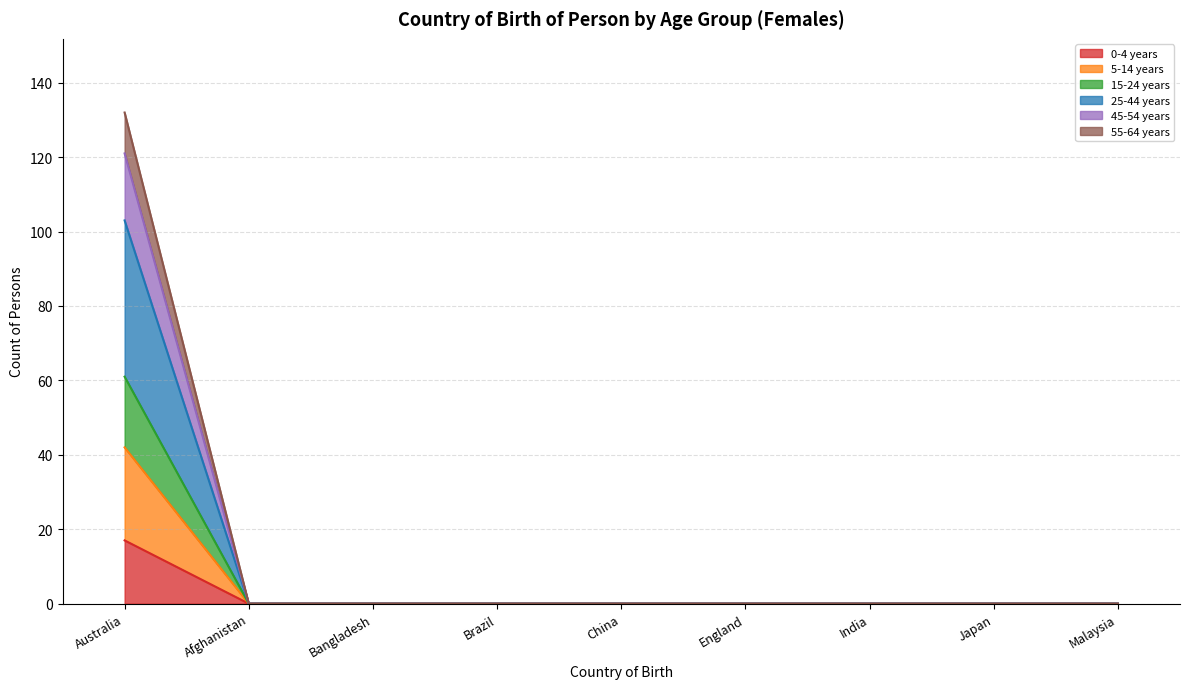

How many lines are shown in the chart?

6